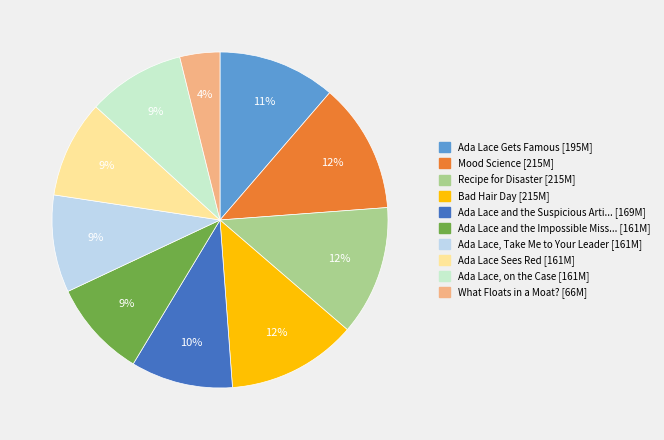

Is there a majority slice in this chart?

No